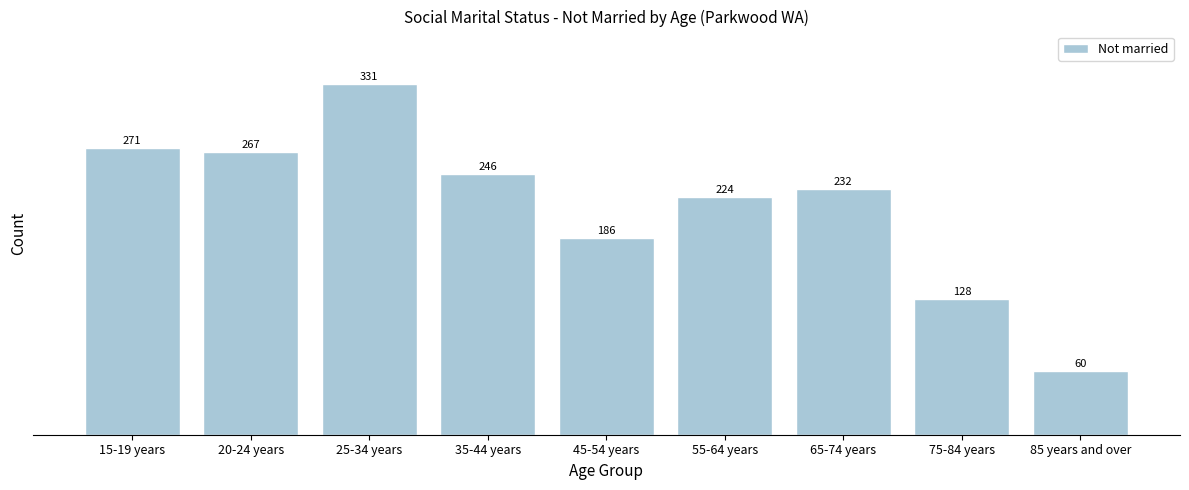

Reading right to left, list all the values displayed in this chart.

60	128	232	224	186	246	331	267	271